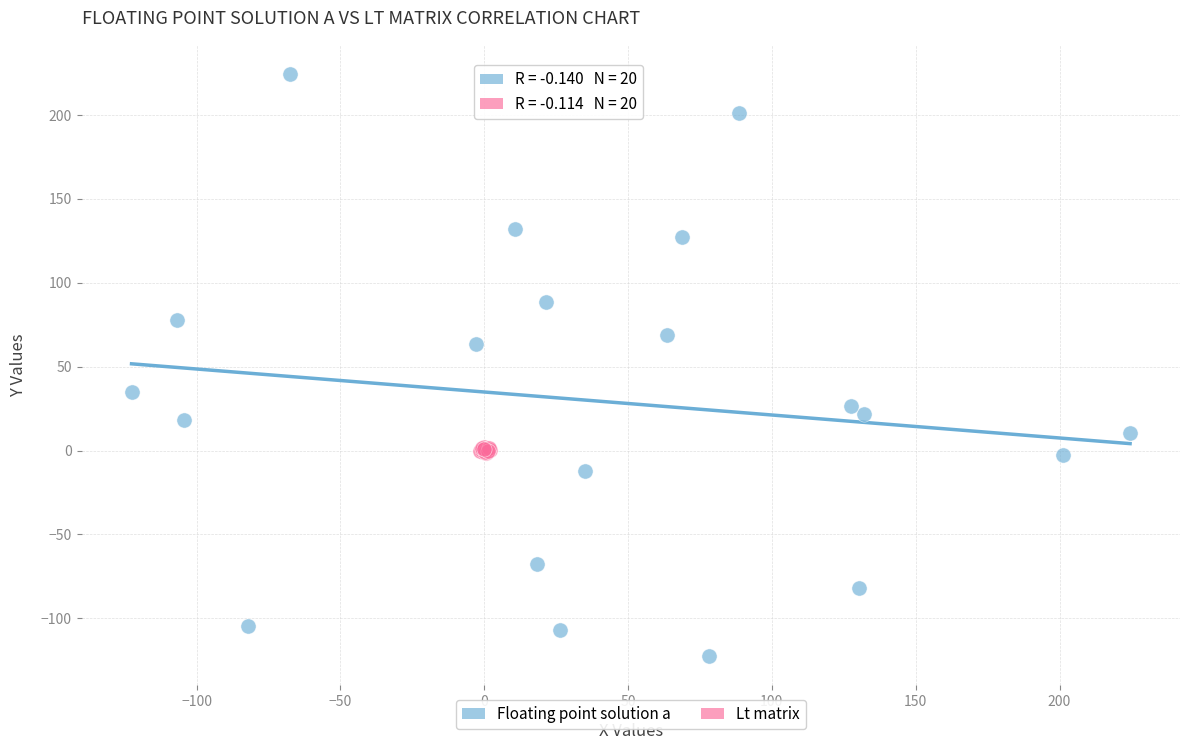

Which series reaches the minimum Y coordinate?

Floating point solution a